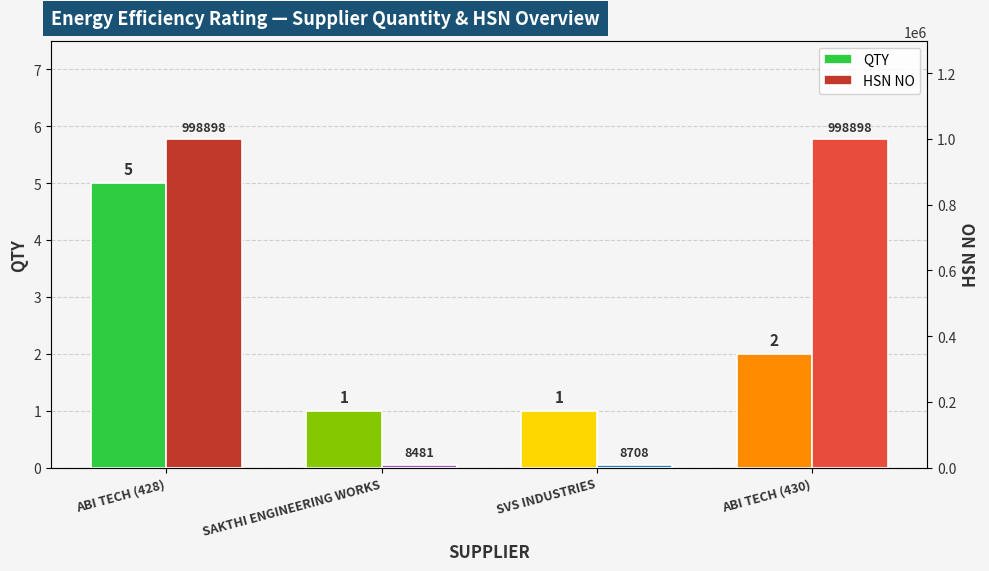

True or false: HSN NO has a value of 998898 at ABI TECH (430).

True